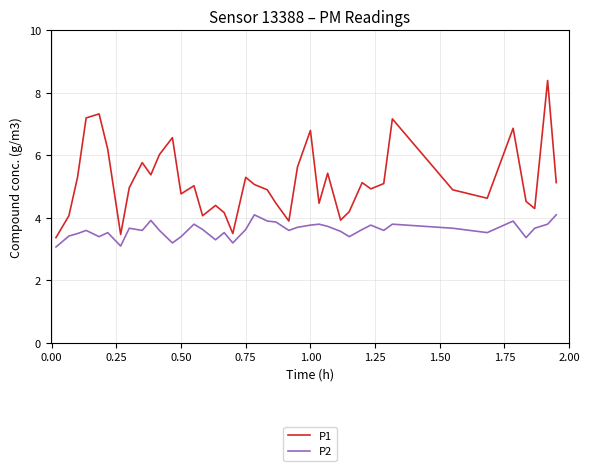

What is the maximum value for P2?

4.1